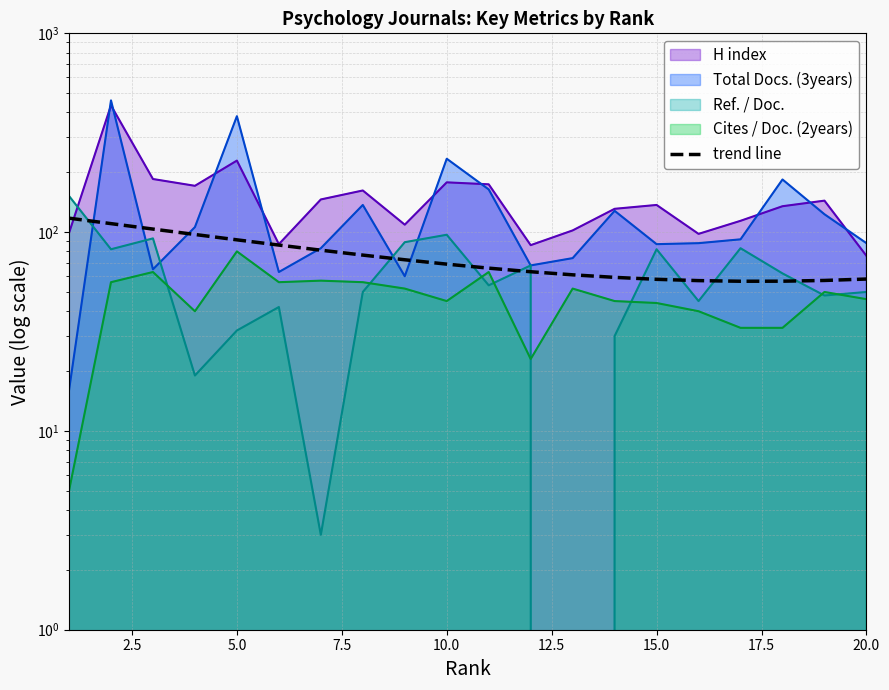

What is the average value?

74.9